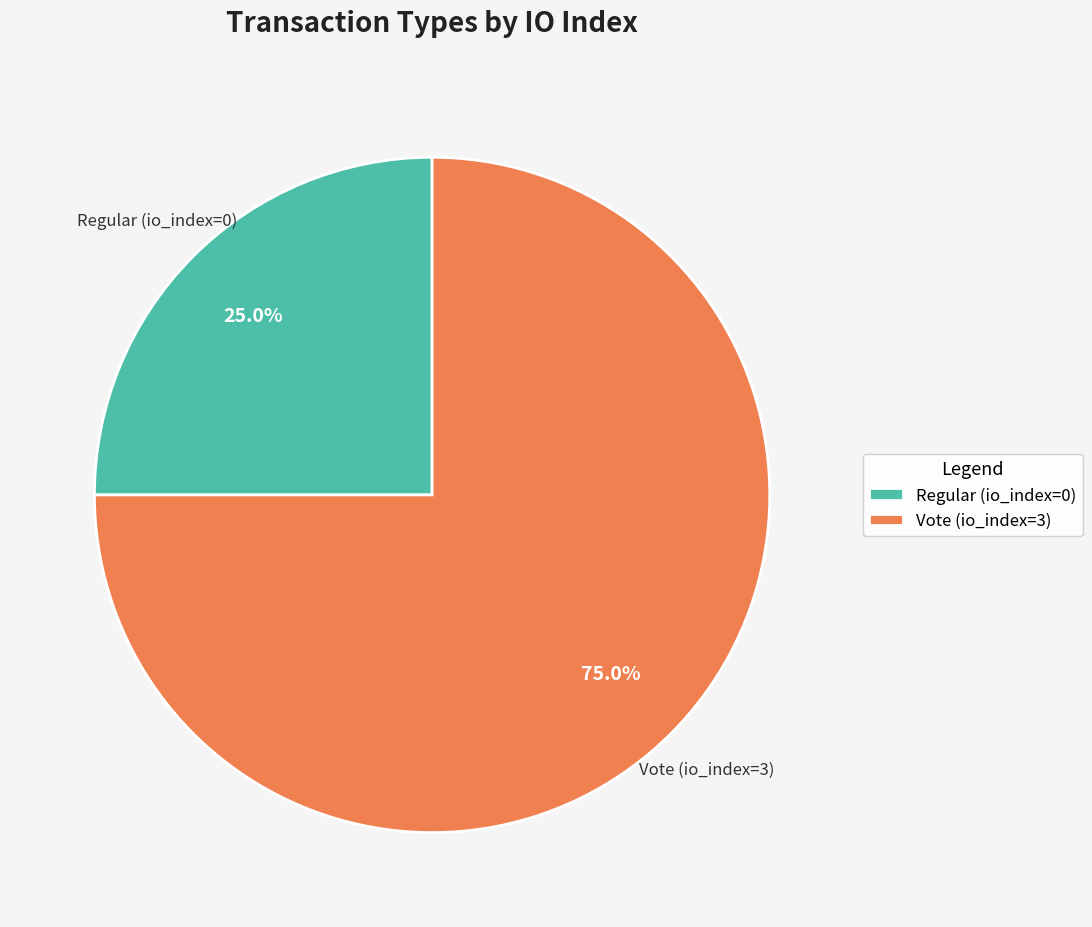

Count the number of slices in the pie.

2